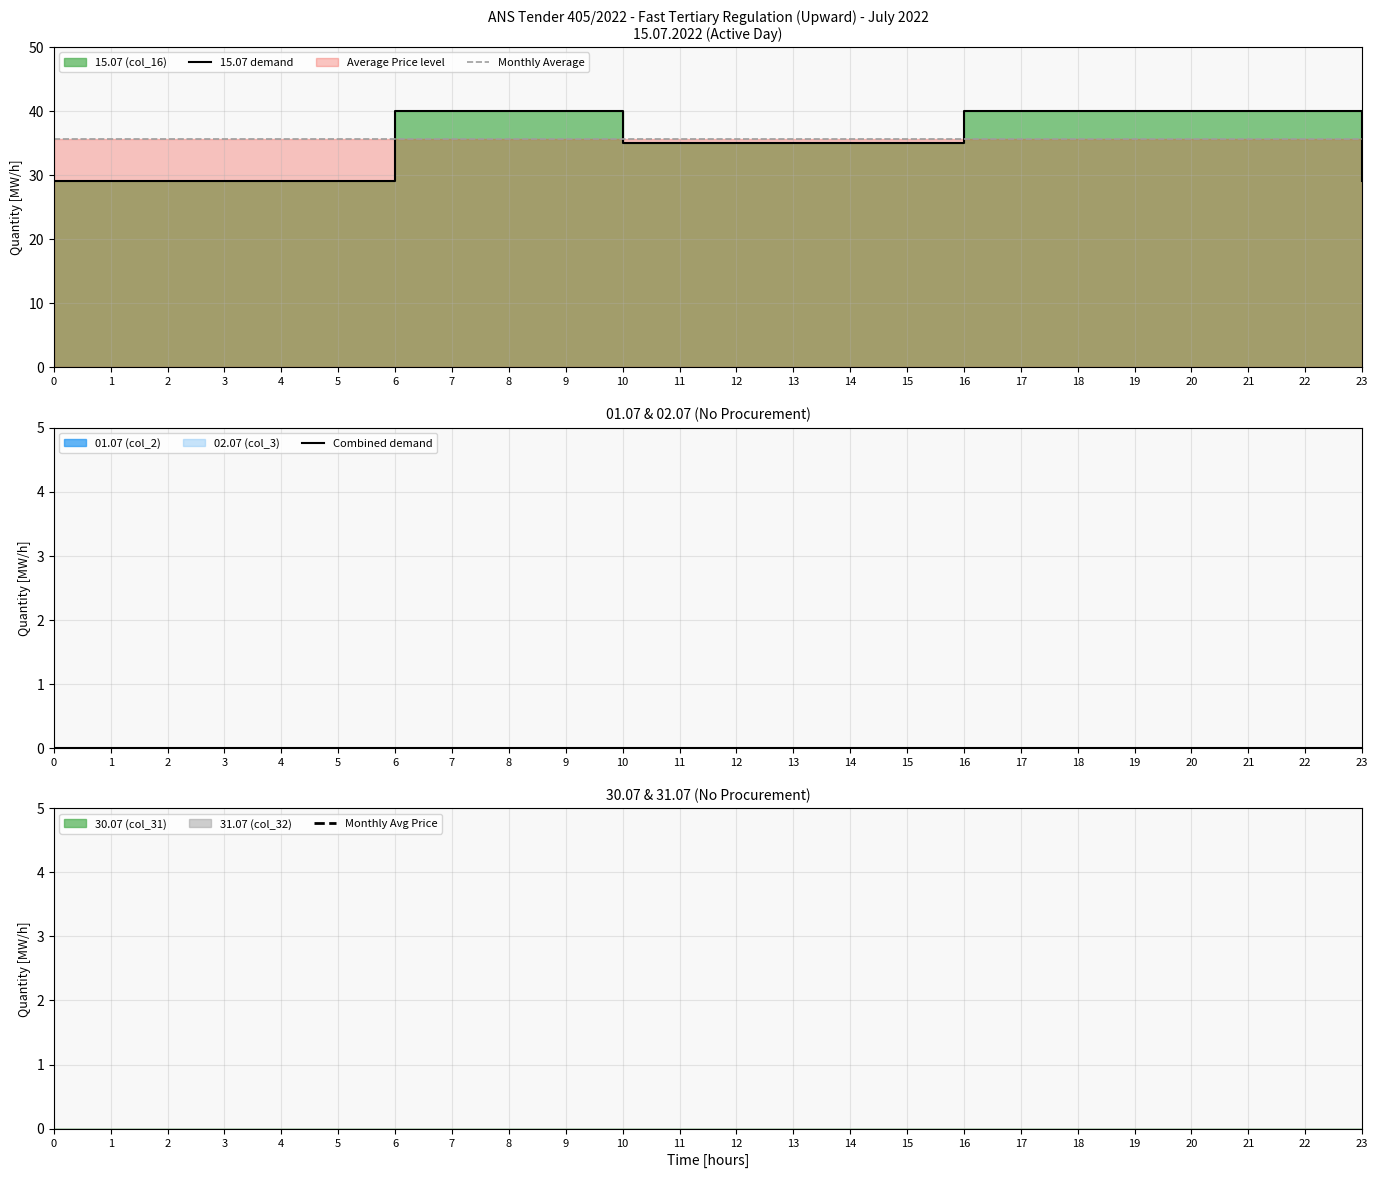

At 11, list the series in order from smallest to largest.

Combined demand, 15.07 demand, Monthly Average, Monthly Avg Price